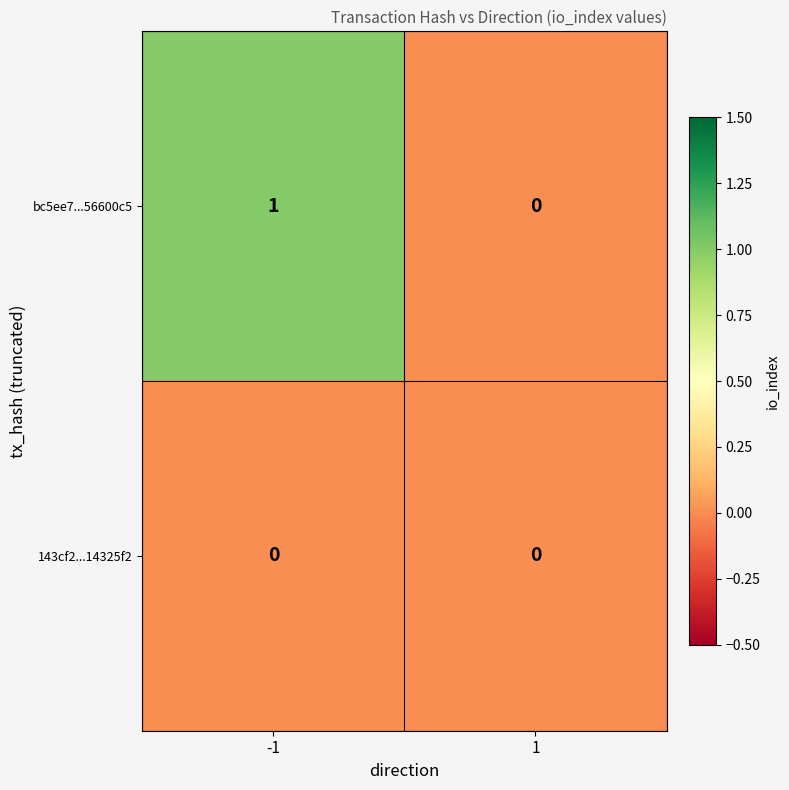

List the series in order of their peak value, highest first.

bc5ee7...56600c5, 143cf2...14325f2